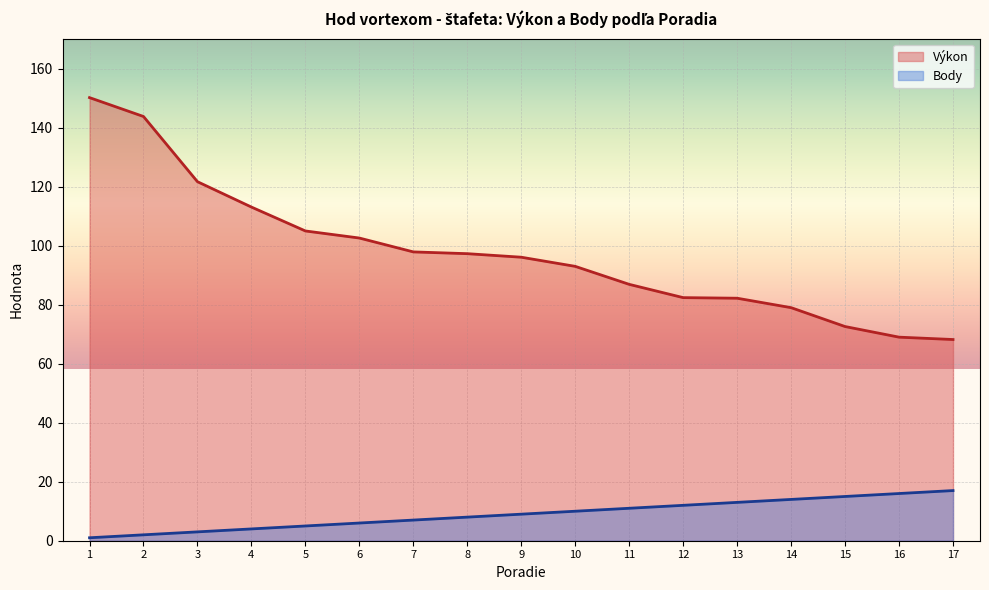

At which label is Body closest to 9?

9